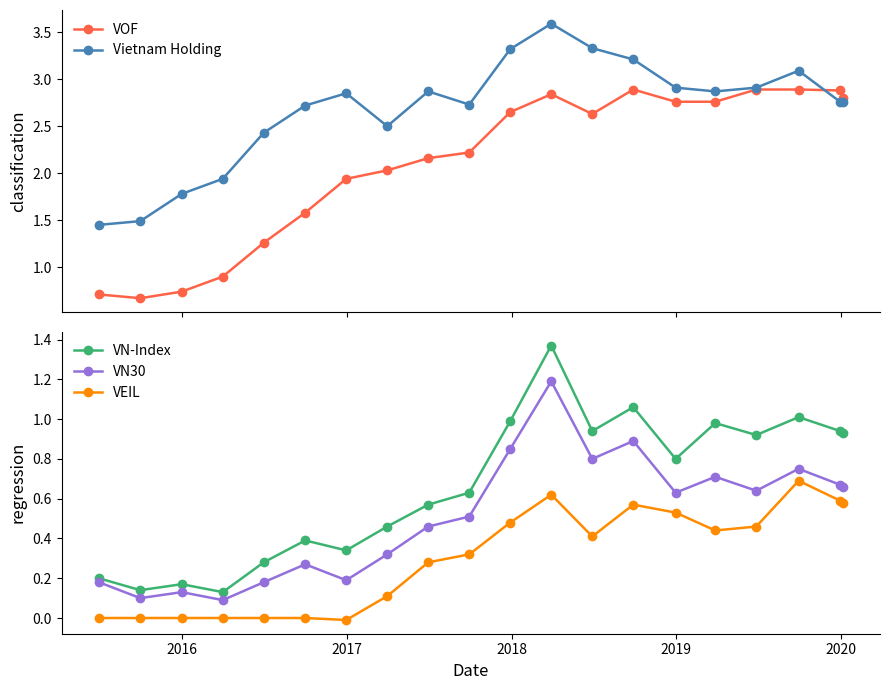

What is the value of the Vietnam Holding point at the 18th from the left?

3.1